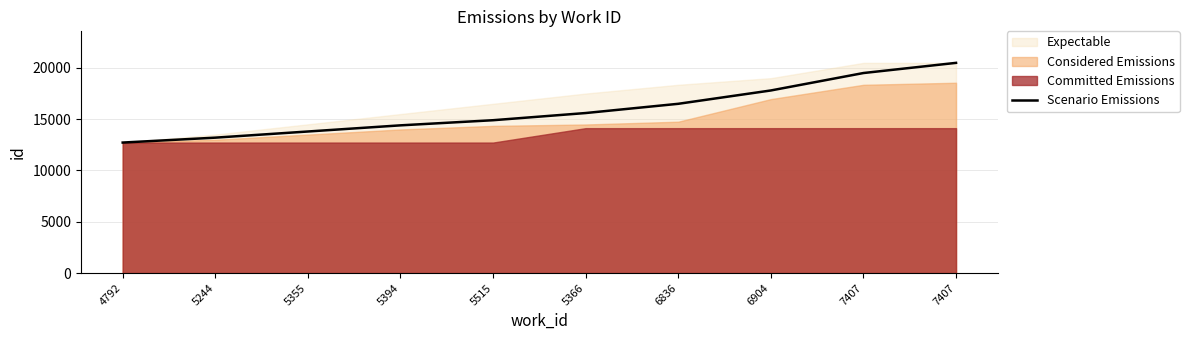

True or false: the data shows 13200 at 5244.

True